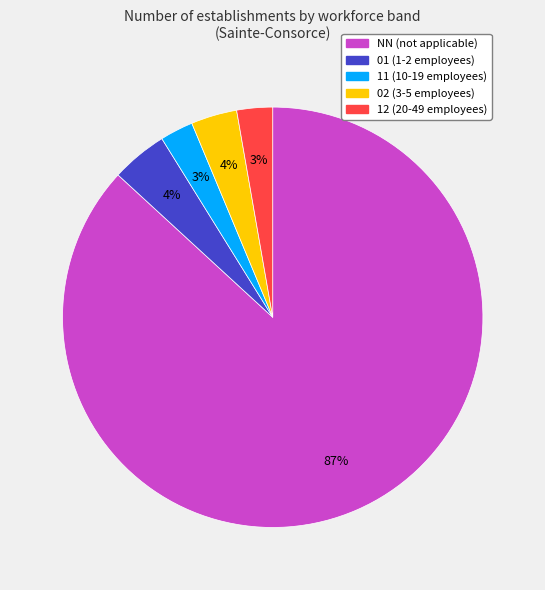

Count the number of slices in the pie.

5